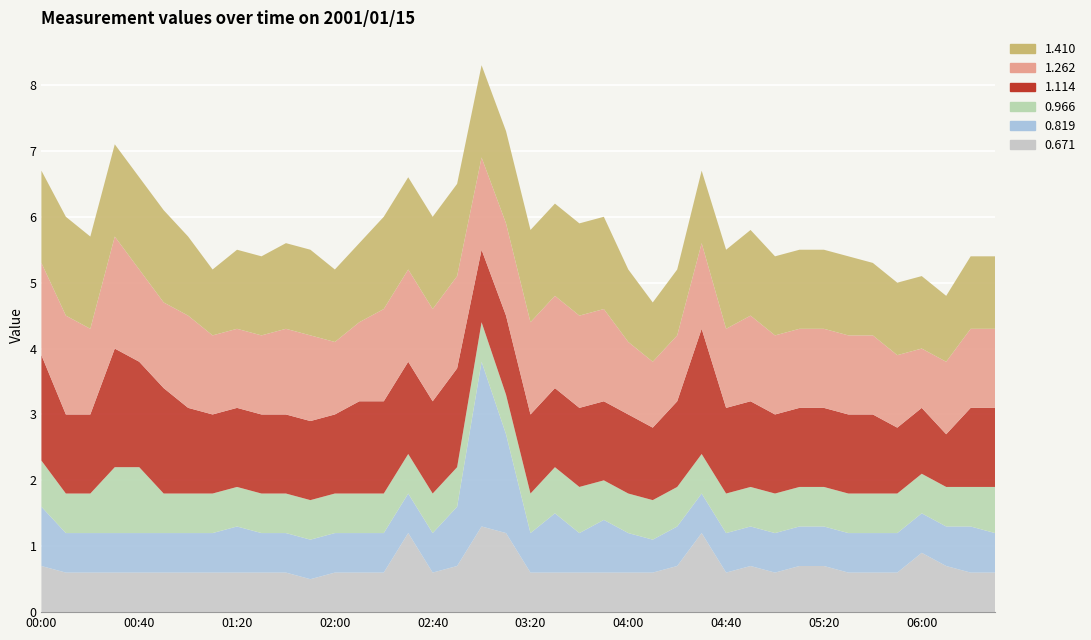

Reading right to left, list all the values displayed in this chart.

0.671: 0.6	0.6	0.7	0.9	0.6	0.6	0.6	0.7	0.7	0.6	0.7	0.6	1.2	0.7	0.6	0.6	0.6	0.6	0.6	0.6	1.2	1.3	0.7	0.6	1.2	0.6	0.6	0.6	0.5	0.6	0.6	0.6	0.6	0.6	0.6	0.6	0.6	0.6	0.6	0.7
0.819: 0.6	0.7	0.6	0.6	0.6	0.6	0.6	0.6	0.6	0.6	0.6	0.6	0.6	0.6	0.5	0.6	0.8	0.6	0.9	0.6	1.5	2.5	0.9	0.6	0.6	0.6	0.6	0.6	0.6	0.6	0.6	0.7	0.6	0.6	0.6	0.6	0.6	0.6	0.6	0.9
0.966: 0.7	0.6	0.6	0.6	0.6	0.6	0.6	0.6	0.6	0.6	0.6	0.6	0.6	0.6	0.6	0.6	0.6	0.7	0.7	0.6	0.6	0.6	0.6	0.6	0.6	0.6	0.6	0.6	0.6	0.6	0.6	0.6	0.6	0.6	0.6	1.0	1.0	0.6	0.6	0.7
1.114: 1.2	1.2	0.8	1.0	1.0	1.2	1.2	1.2	1.2	1.2	1.3	1.3	1.9	1.3	1.1	1.2	1.2	1.2	1.2	1.2	1.2	1.1	1.5	1.4	1.4	1.4	1.4	1.2	1.2	1.2	1.2	1.2	1.2	1.3	1.6	1.6	1.8	1.2	1.2	1.6
1.262: 1.2	1.2	1.1	0.9	1.1	1.2	1.2	1.2	1.2	1.2	1.3	1.2	1.3	1.0	1.0	1.1	1.4	1.4	1.4	1.4	1.4	1.4	1.4	1.4	1.4	1.4	1.2	1.1	1.3	1.3	1.2	1.2	1.2	1.4	1.3	1.4	1.7	1.3	1.5	1.4
1.410: 1.1	1.1	1.0	1.1	1.1	1.1	1.2	1.2	1.2	1.2	1.3	1.2	1.1	1.0	0.9	1.1	1.4	1.4	1.4	1.4	1.4	1.4	1.4	1.4	1.4	1.4	1.2	1.1	1.3	1.3	1.2	1.2	1.0	1.2	1.4	1.4	1.4	1.4	1.5	1.4